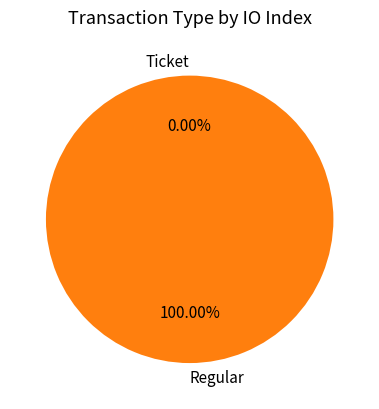

Which slice is the smallest?

Ticket